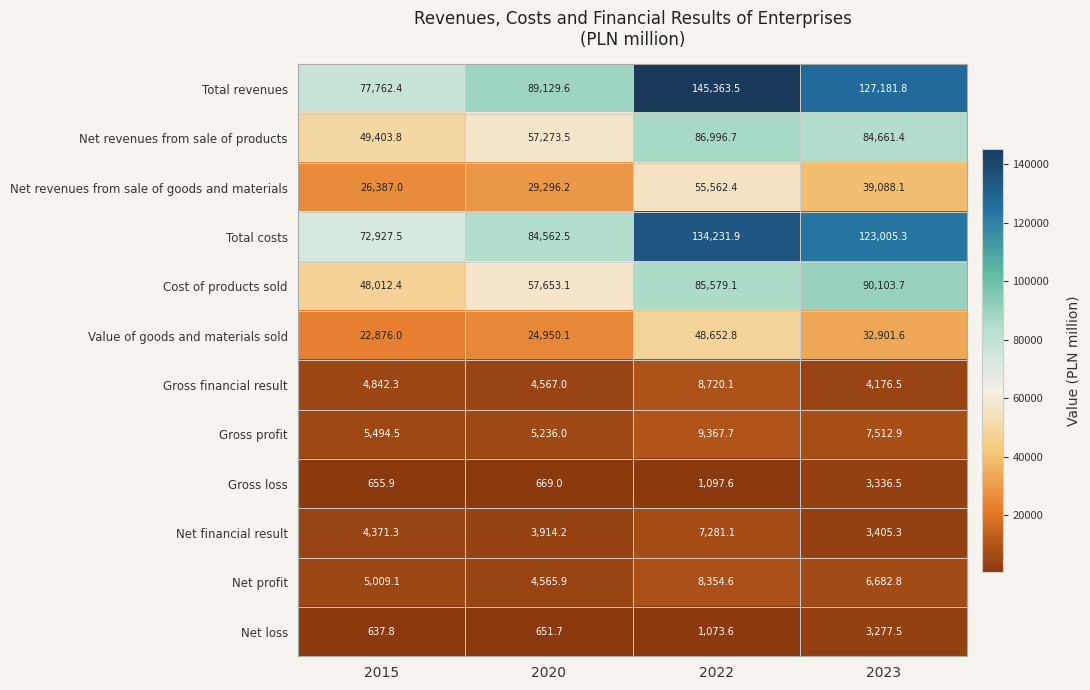

Which series has the largest range (max minus min)?

Total revenues